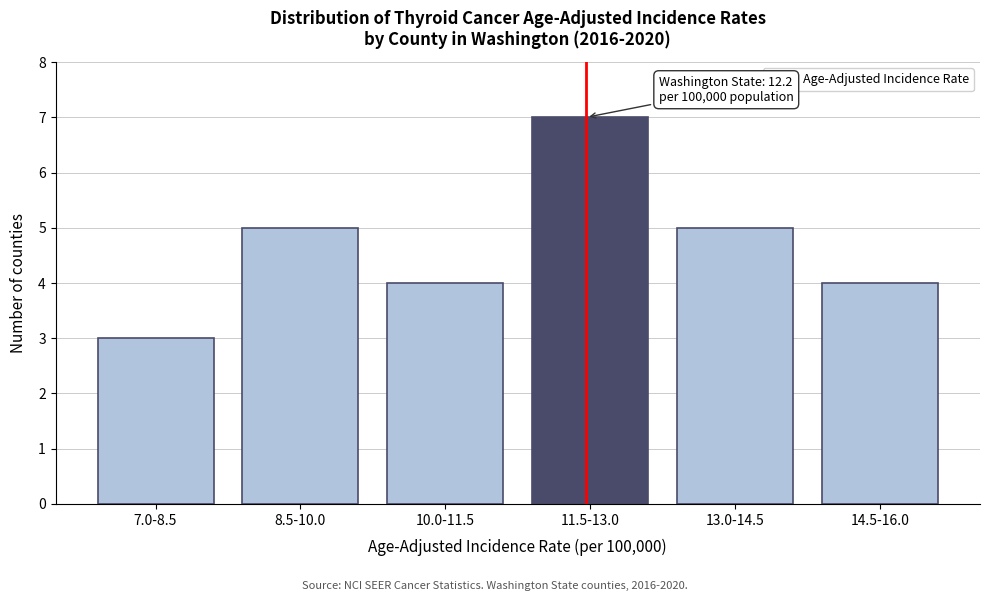

Reading left to right, extract all data points from this chart.

7.0-8.5=3	8.5-10.0=5	10.0-11.5=4	11.5-13.0=7	13.0-14.5=5	14.5-16.0=4